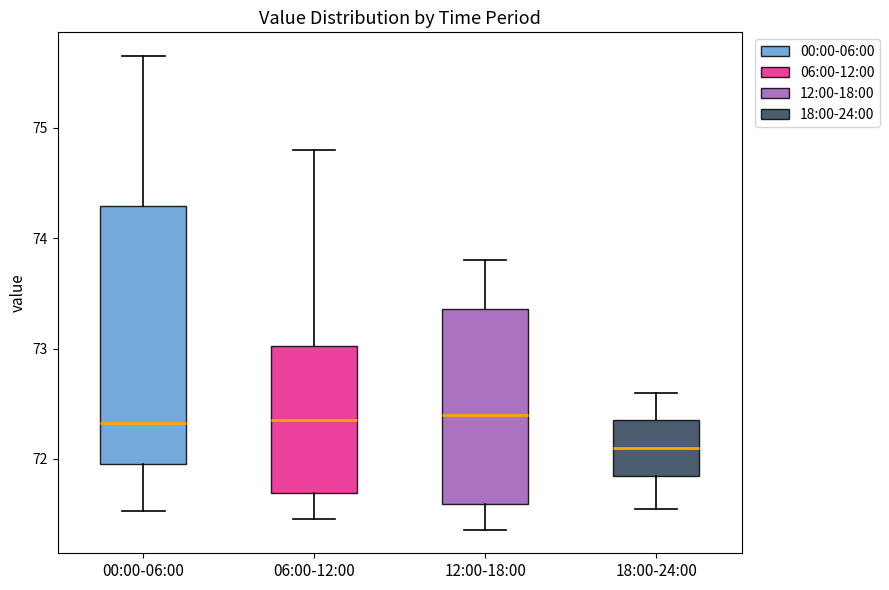

Reading left to right, transcribe this box plot: for each box, give where its median line is, the range the box spans, and where its two whiskers end, as read against the y-axis. The values are not printed on the chart, so give them approximately, as read against the axis.

00:00-06:00: median 72.3, box 72.0 to 74.3, whiskers 71.5 to 75.7
06:00-12:00: median 72.4, box 71.7 to 73.0, whiskers 71.5 to 74.8
12:00-18:00: median 72.4, box 71.6 to 73.4, whiskers 71.4 to 73.8
18:00-24:00: median 72.1, box 71.9 to 72.4, whiskers 71.6 to 72.6